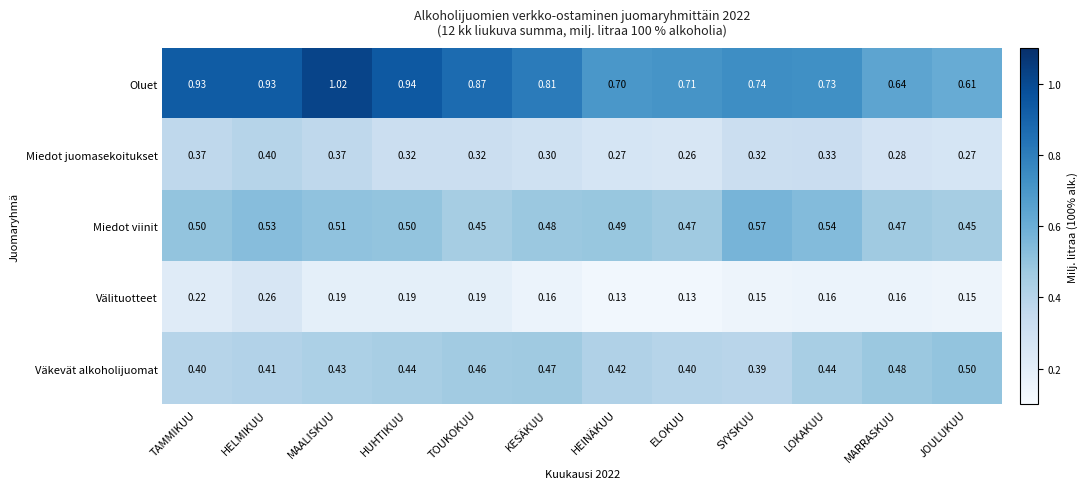

Rank the series at TAMMIKUU from highest to lowest value.

Oluet, Miedot viinit, Väkevät alkoholijuomat, Miedot juomasekoitukset, Välituotteet